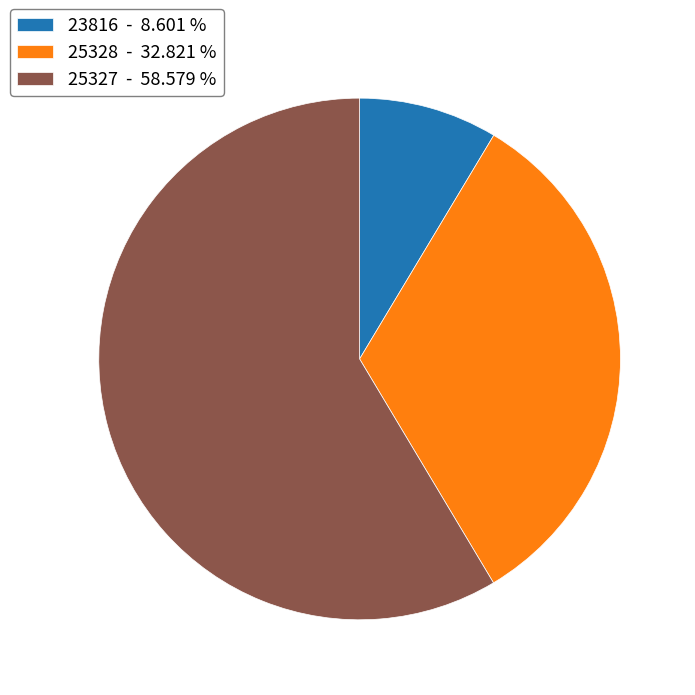

Does any single category account for the majority?

Yes